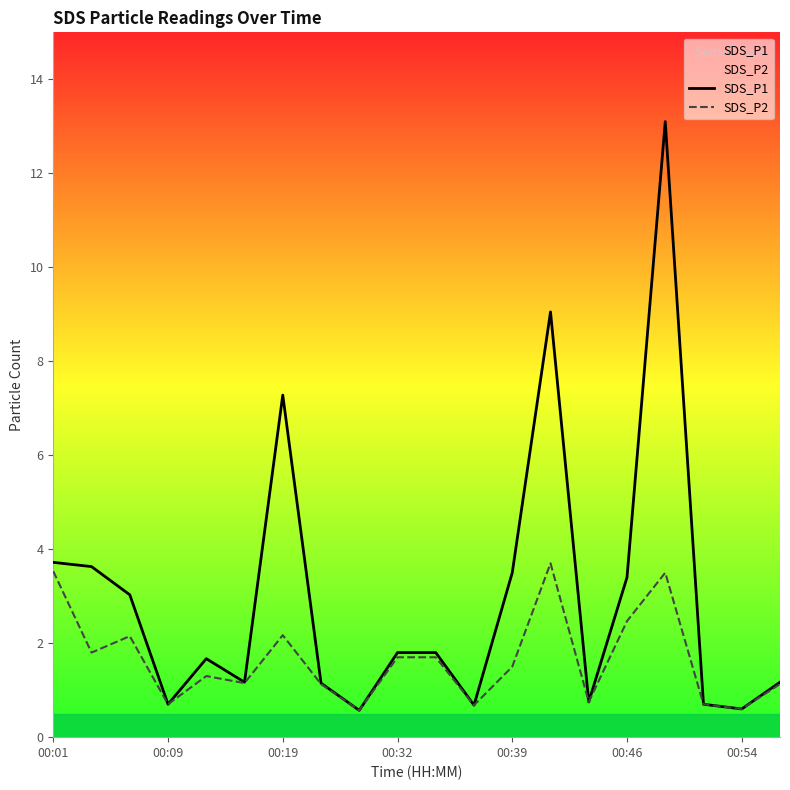

What is the minimum value shown in the chart?

0.6